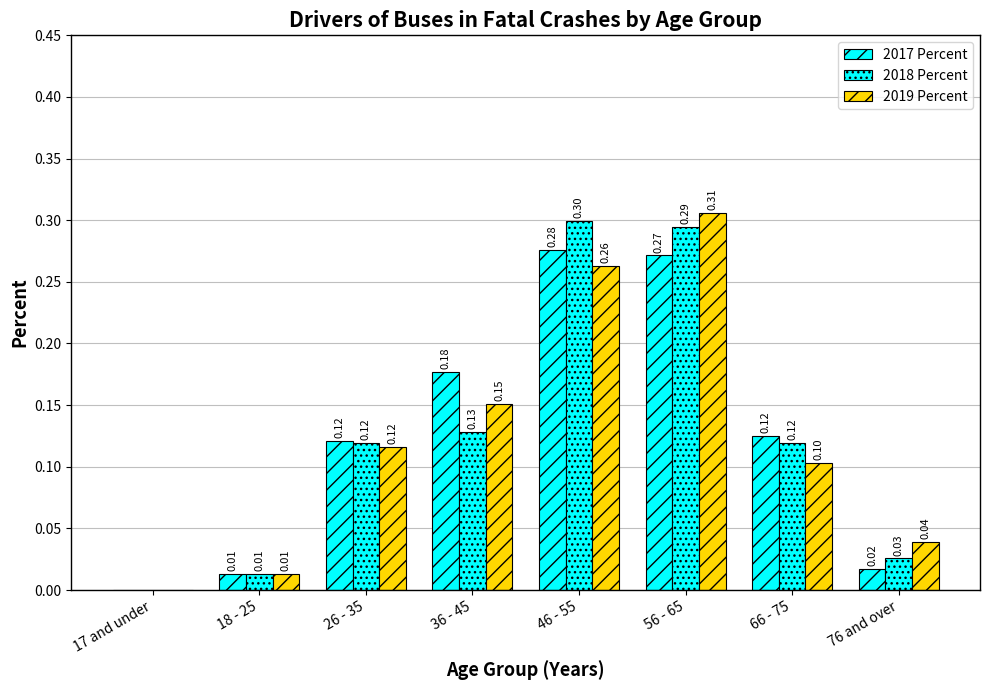

Which has a higher value, 56 - 65 or 18 - 25?

56 - 65